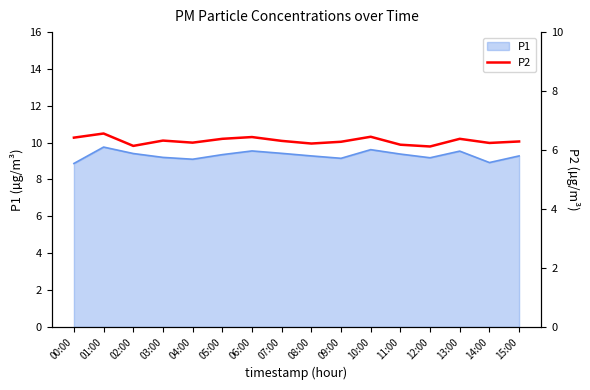

Is it true that P1 equals 15.2 at 08:00?

False